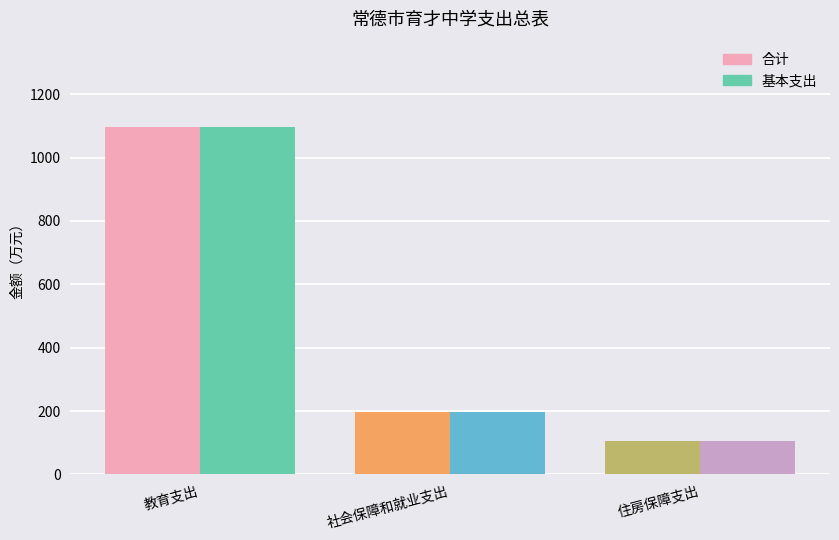

What is the sum of the 基本支出 values at 住房保障支出 and 社会保障和就业支出?

301.8